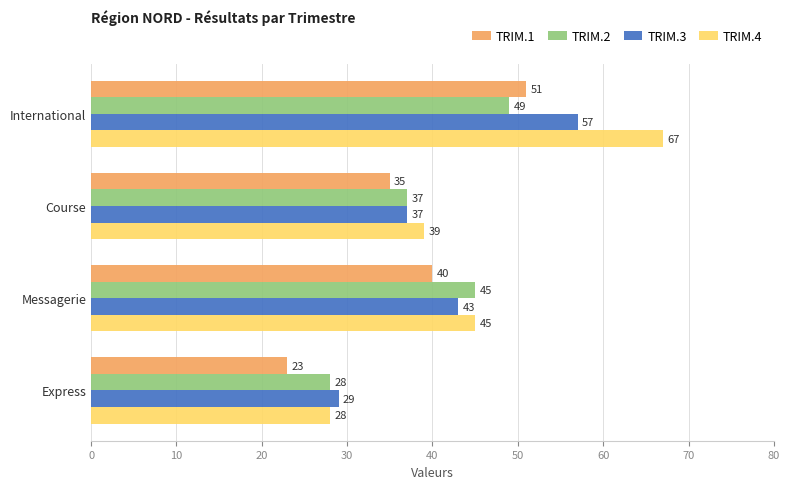

Rank the series by their maximum value, from highest to lowest.

TRIM.4, TRIM.3, TRIM.1, TRIM.2